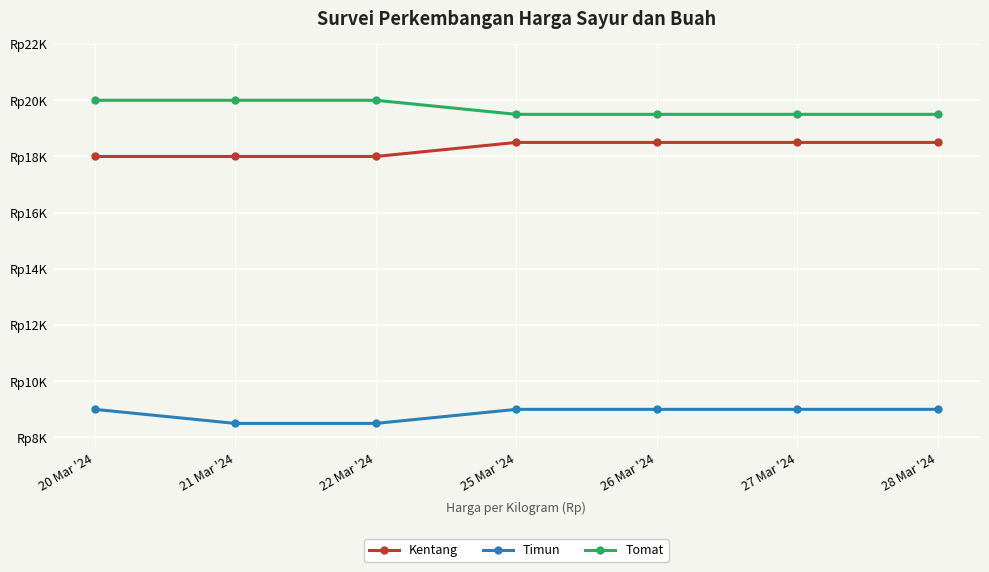

List the series in order of their peak value, highest first.

Tomat, Kentang, Timun